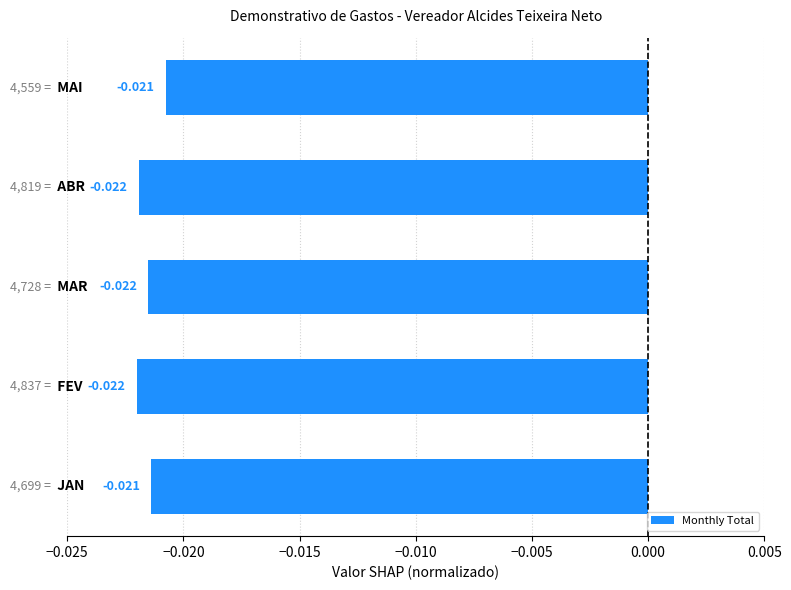

How many bars are there in total?

5